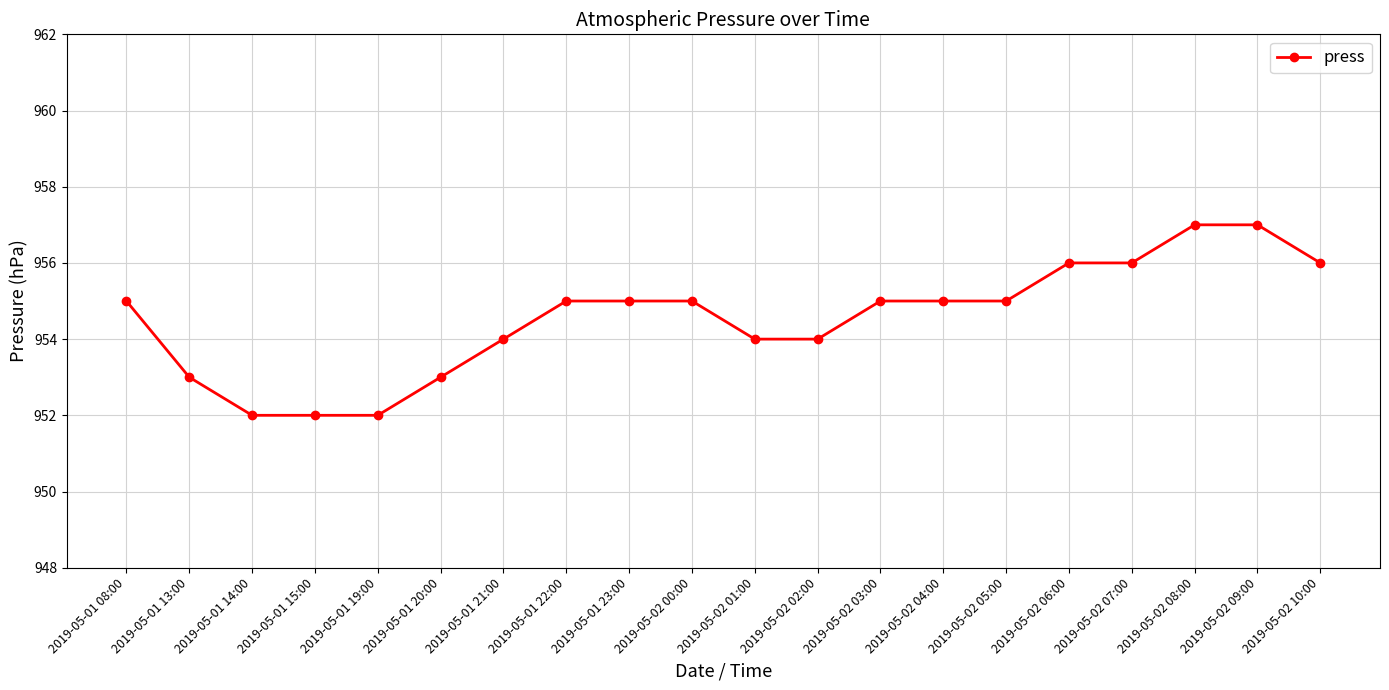

How many data points does each series have?

20